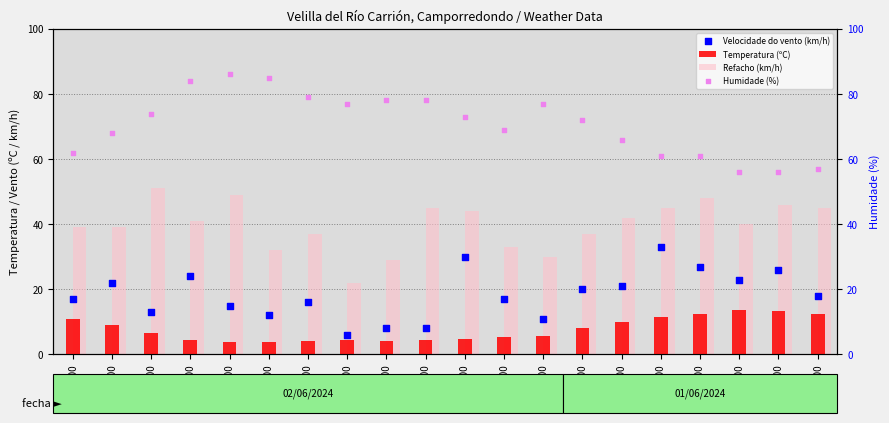

What are all the series names shown in the legend?

Temperatura (ºC), Refacho (km/h), Velocidade do vento (km/h), Humidade (%)